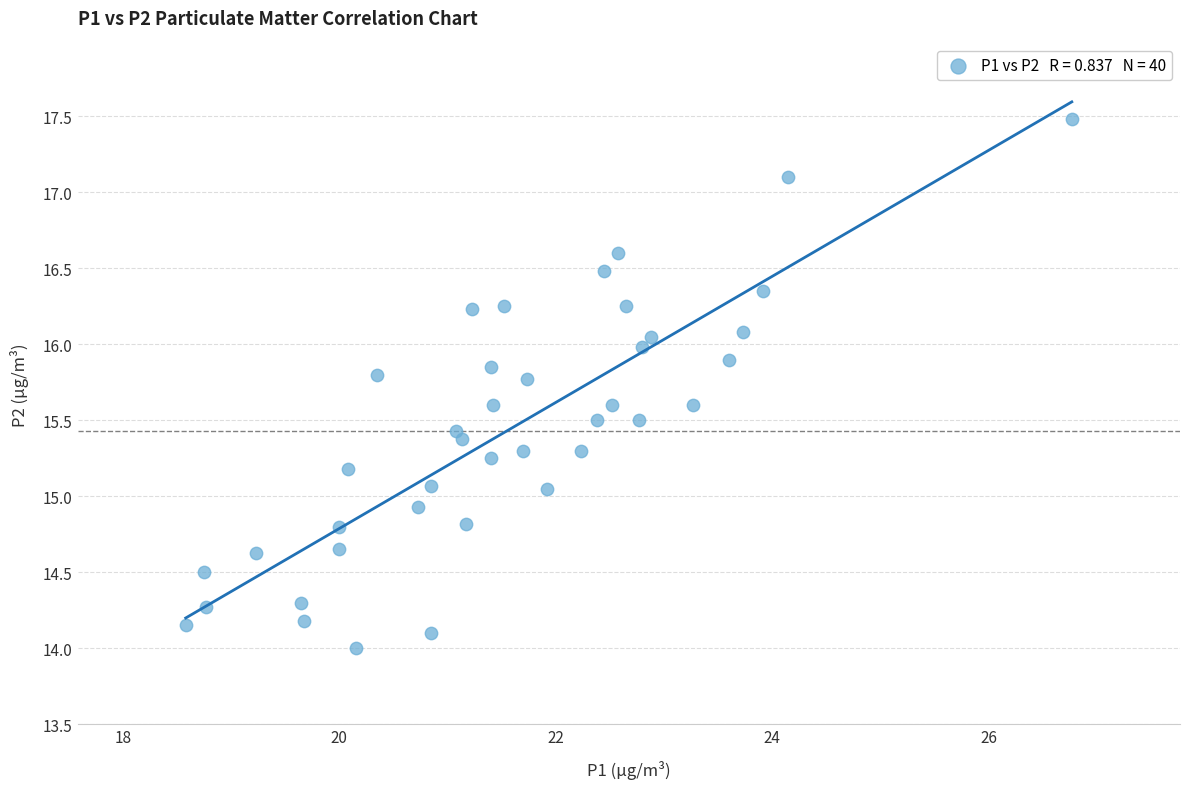

What is the range of Y values (max minus min)?

3.5